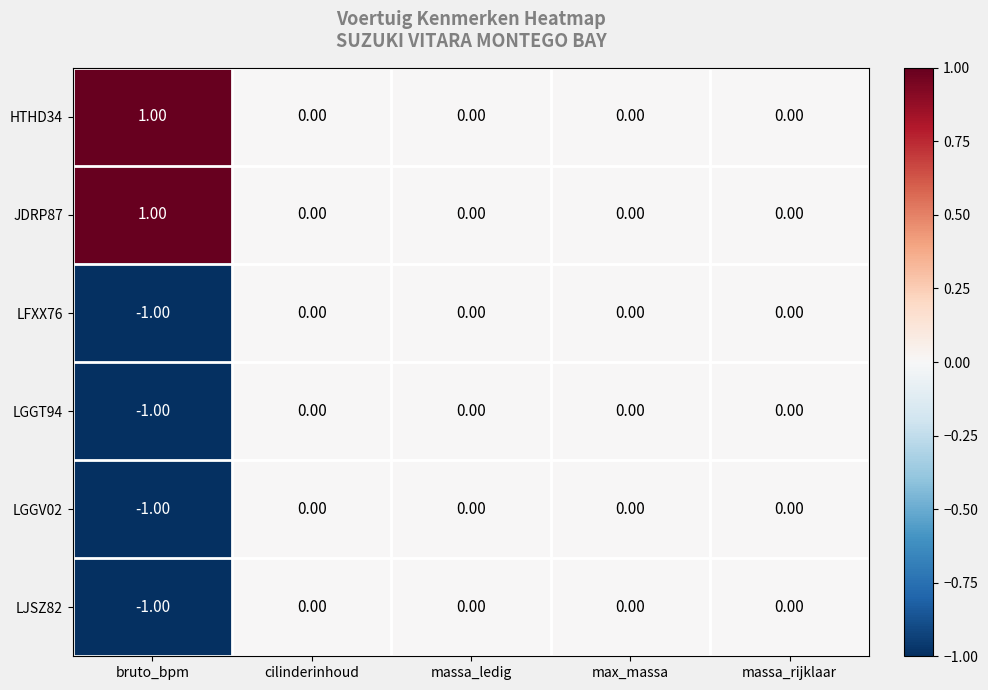

At which category does the chart reach its peak across all series?

bruto_bpm